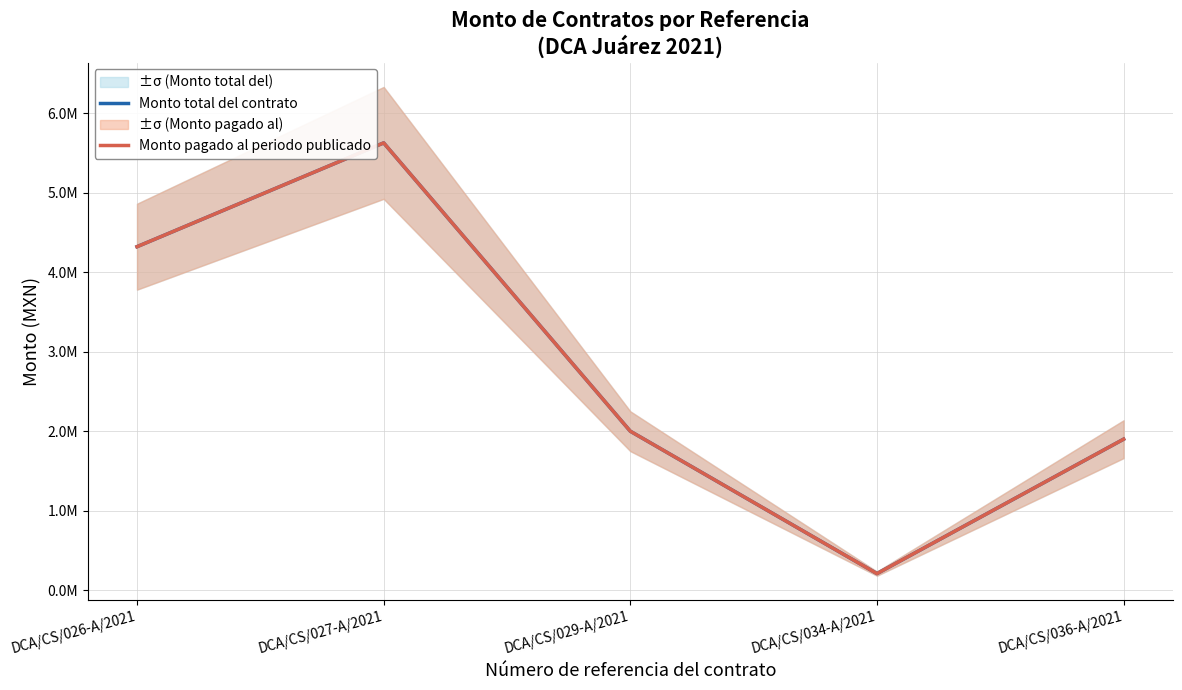

Reading left to right, what are all the values shown in this chart?

Monto total del contrato: DCA/CS/026-A/2021=4320000	DCA/CS/027-A/2021=5625000	DCA/CS/029-A/2021=2000000	DCA/CS/034-A/2021=210000	DCA/CS/036-A/2021=1900000
Monto pagado al periodo publicado: DCA/CS/026-A/2021=4320000	DCA/CS/027-A/2021=5625000	DCA/CS/029-A/2021=2000000	DCA/CS/034-A/2021=210000	DCA/CS/036-A/2021=1900000